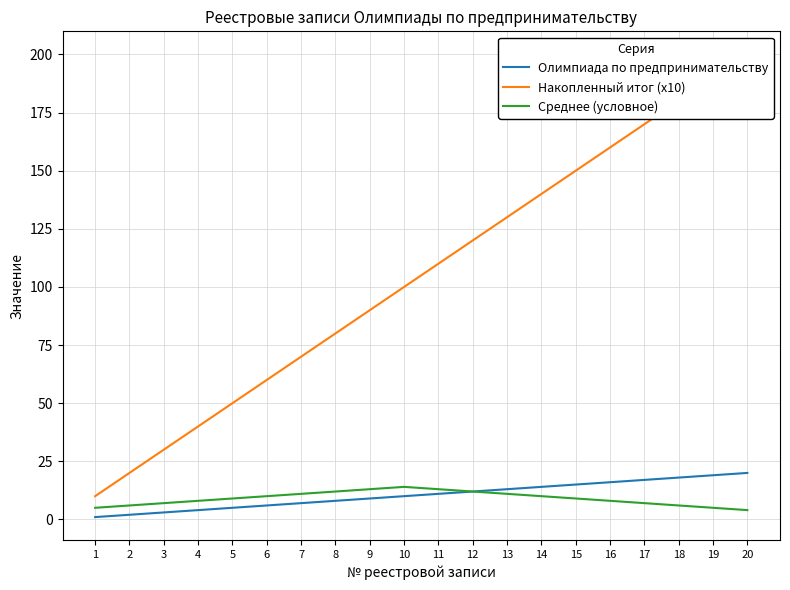

Reading left to right, transcribe all the data shown in this chart.

Олимпиада по предпринимательству: 1	2	3	4	5	6	7	8	9	10	11	12	13	14	15	16	17	18	19	20
Накопленный итог (x10): 10	20	30	40	50	60	70	80	90	100	110	120	130	140	150	160	170	180	190	200
Среднее (условное): 5	6	7	8	9	10	11	12	13	14	13	12	11	10	9	8	7	6	5	4